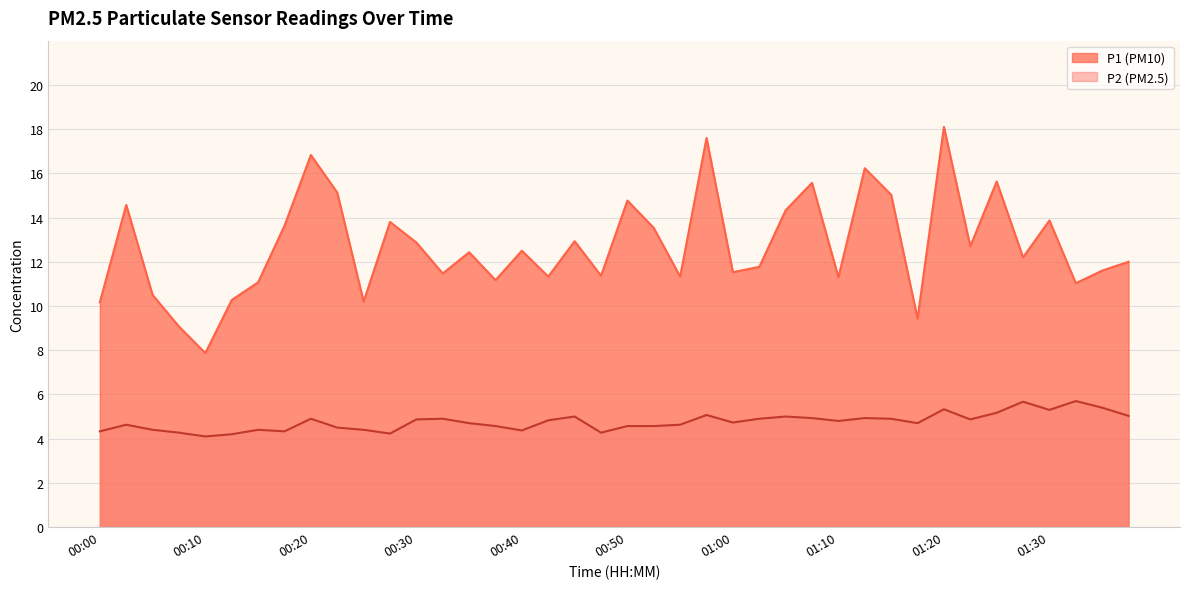

What are all the series names shown in the legend?

P1 (PM10), P2 (PM2.5)